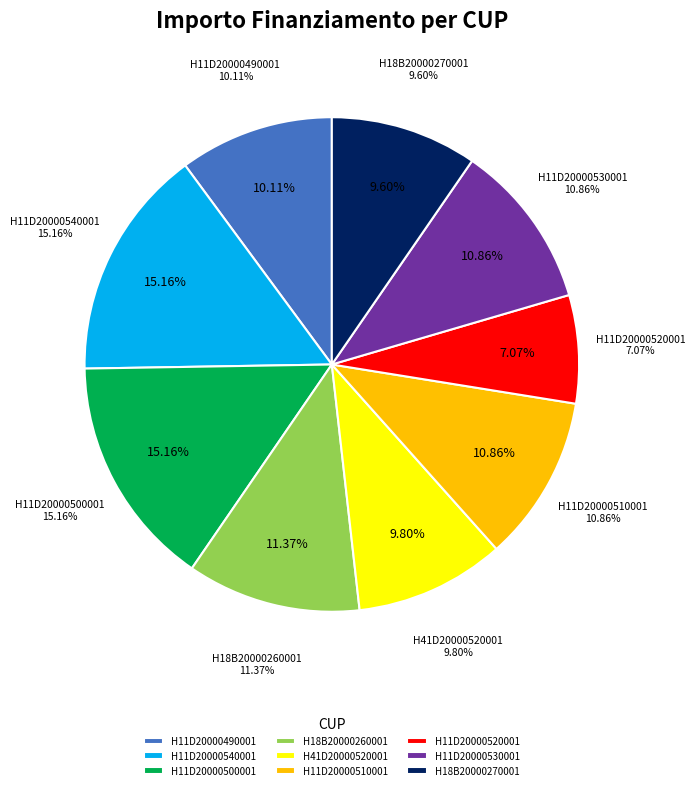

To the nearest percent, what portion does H11D20000490001 represent?

10%